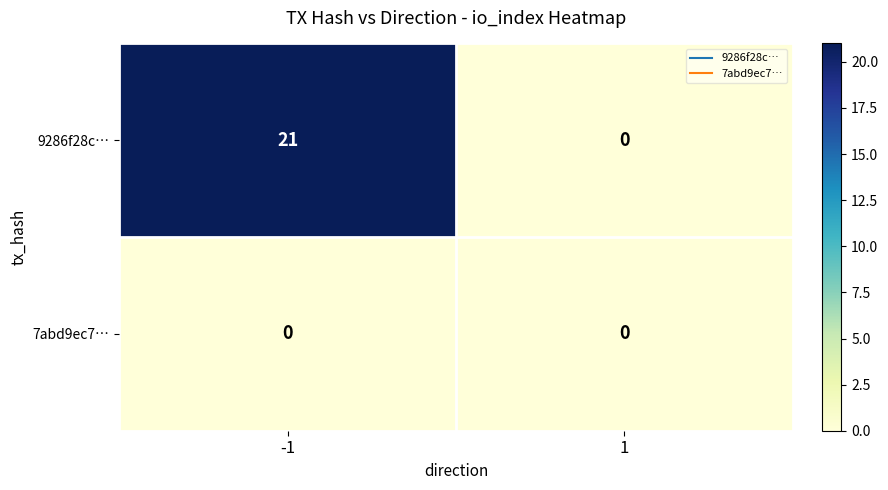

At how many categories does at least one series exceed 4?

1